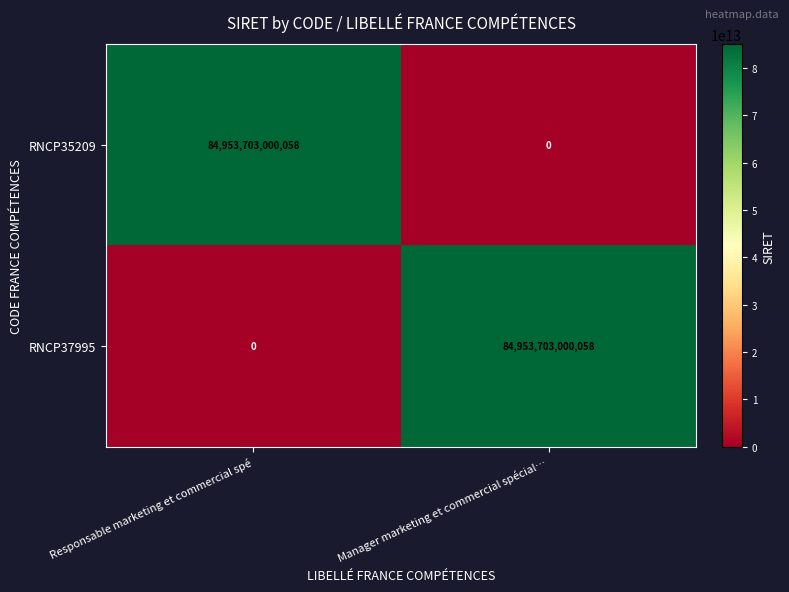

What is the difference between the RNCP37995 values at Manager marketing et commercial spécial… and Responsable marketing et commercial spé?

84953703000058